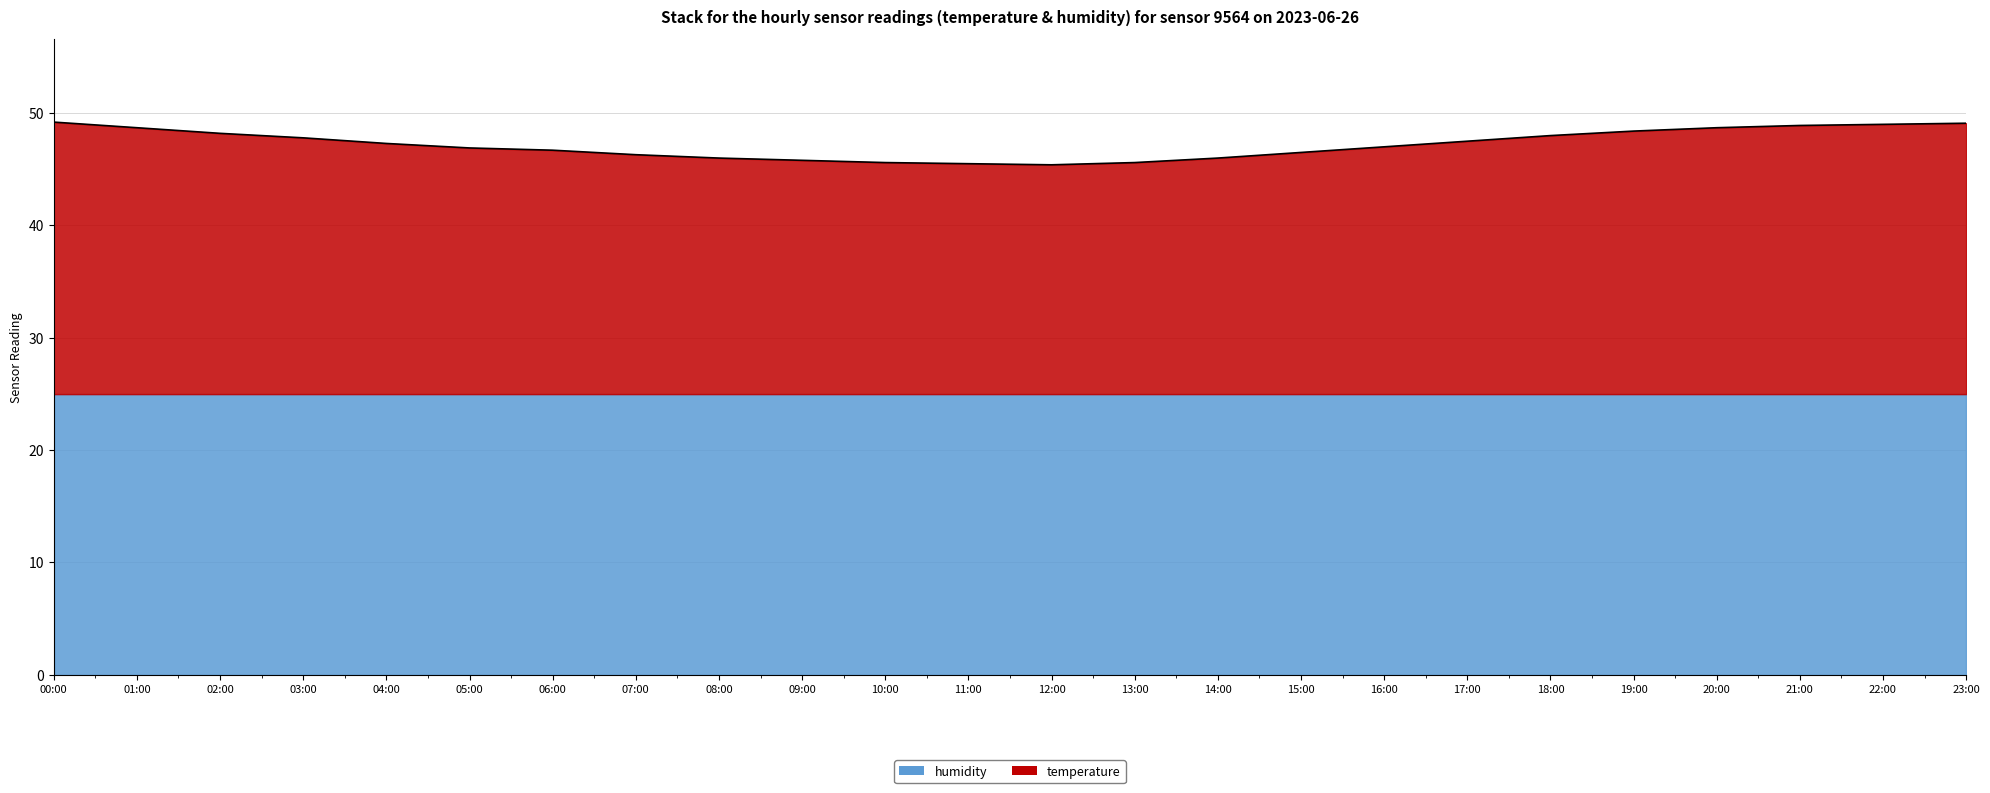

At which category does the data reach its first local valley?

12:00